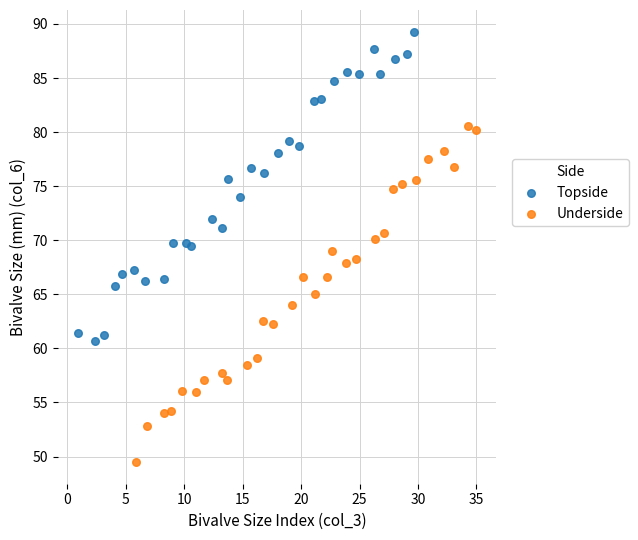

Which series contains the highest Y value?

Topside